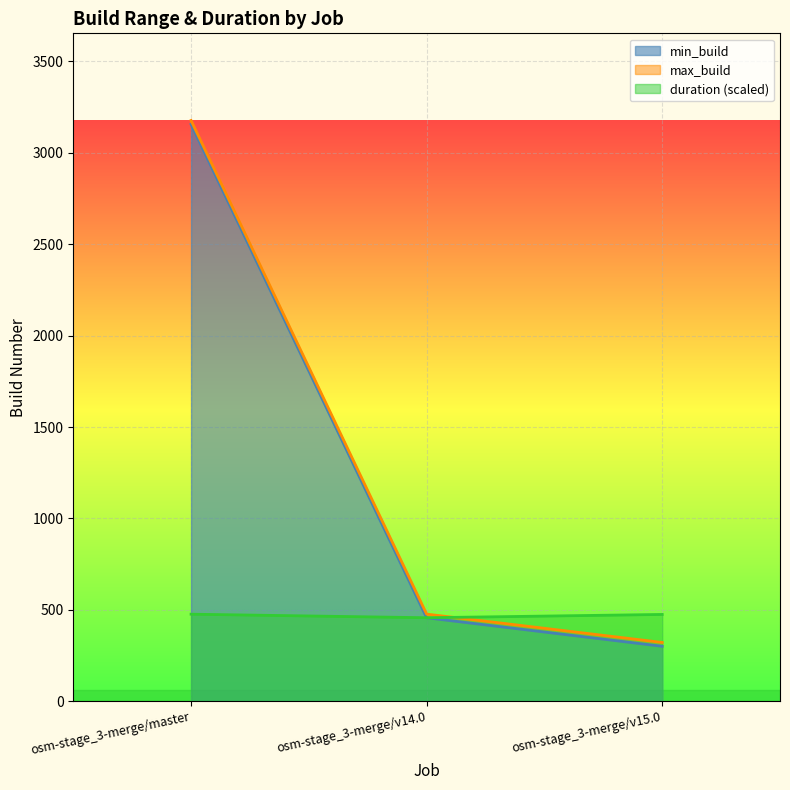

Reading left to right, transcribe all the data shown in this chart.

min_build: osm-stage_3-merge/master=3156.0	osm-stage_3-merge/v14.0=457.0	osm-stage_3-merge/v15.0=301.0
max_build: osm-stage_3-merge/master=3177.0	osm-stage_3-merge/v14.0=477.0	osm-stage_3-merge/v15.0=322.0
duration: osm-stage_3-merge/master=476.5	osm-stage_3-merge/v14.0=457.2	osm-stage_3-merge/v15.0=475.2